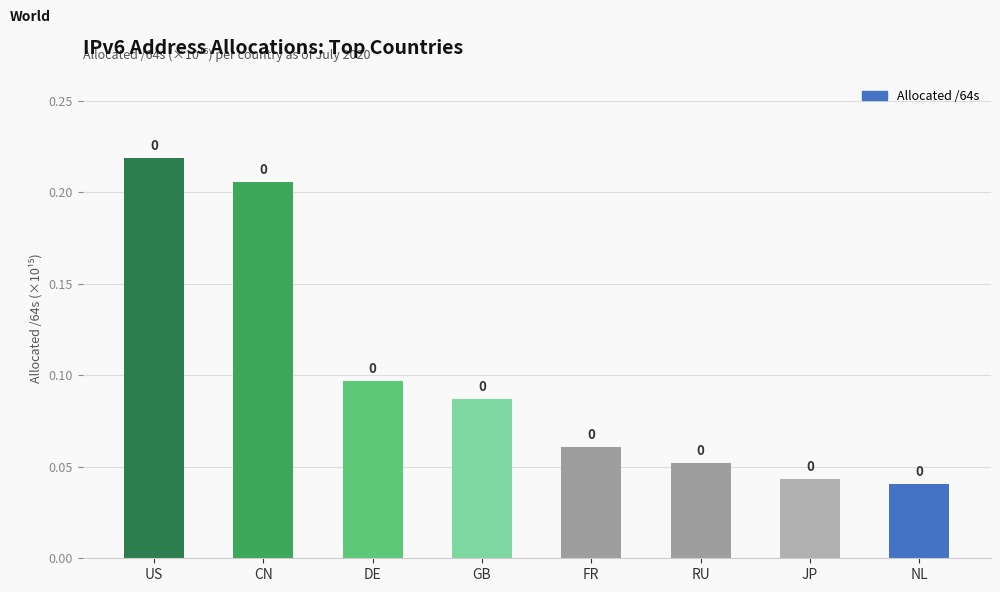

Are the bars grouped side by side (vs. stacked)?

No